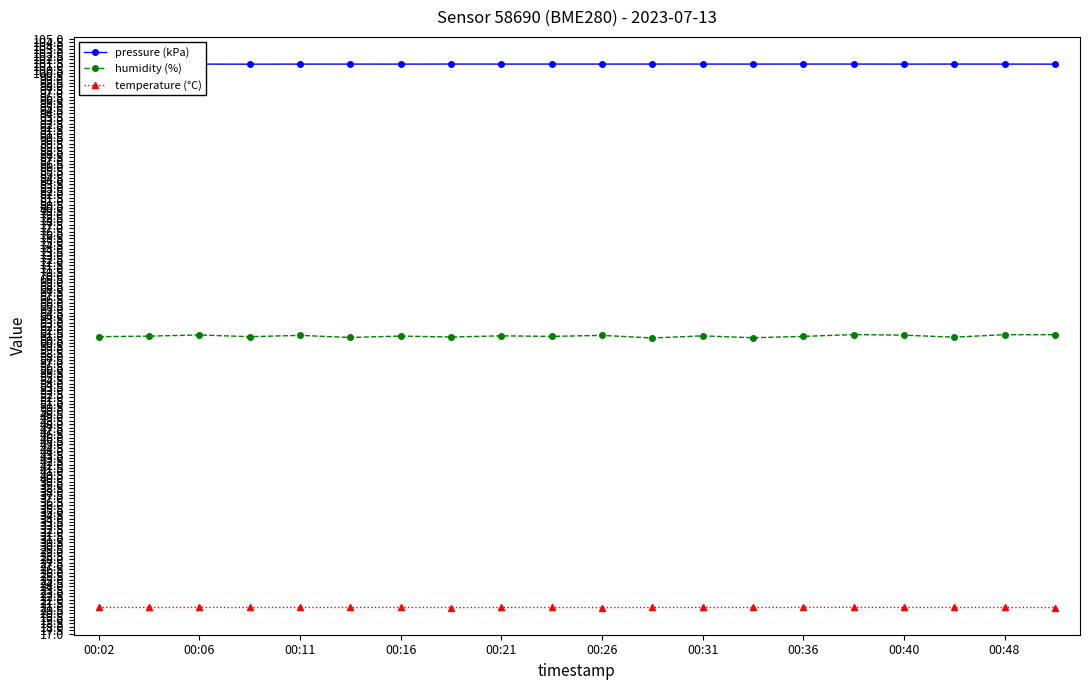

What are all the series names shown in the legend?

pressure (kPa), humidity (%), temperature (°C)